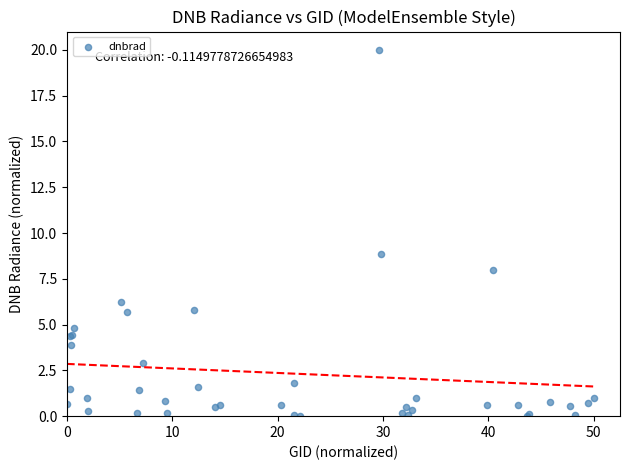

What Y value in the scatter plot is closest to 10?

8.8